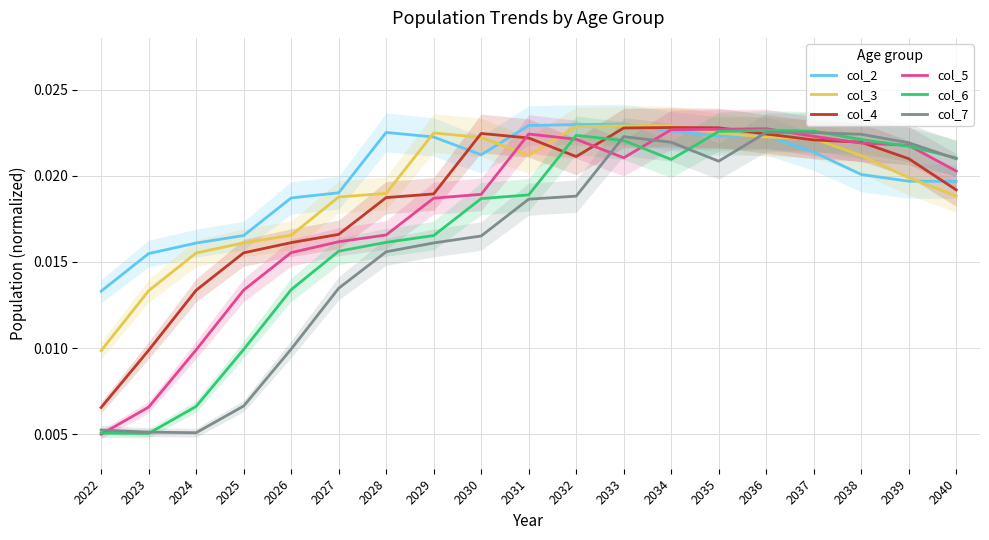

Reading left to right, what are all the values shown in this chart?

col_2: 2022=0.0	2023=0.0	2024=0.0	2025=0.0	2026=0.0	2027=0.0	2028=0.0	2029=0.0	2030=0.0	2031=0.0	2032=0.0	2033=0.0	2034=0.0	2035=0.0	2036=0.0	2037=0.0	2038=0.0	2039=0.0	2040=0.0
col_3: 2022=0.0	2023=0.0	2024=0.0	2025=0.0	2026=0.0	2027=0.0	2028=0.0	2029=0.0	2030=0.0	2031=0.0	2032=0.0	2033=0.0	2034=0.0	2035=0.0	2036=0.0	2037=0.0	2038=0.0	2039=0.0	2040=0.0
col_4: 2022=0.0	2023=0.0	2024=0.0	2025=0.0	2026=0.0	2027=0.0	2028=0.0	2029=0.0	2030=0.0	2031=0.0	2032=0.0	2033=0.0	2034=0.0	2035=0.0	2036=0.0	2037=0.0	2038=0.0	2039=0.0	2040=0.0
col_5: 2022=0.0	2023=0.0	2024=0.0	2025=0.0	2026=0.0	2027=0.0	2028=0.0	2029=0.0	2030=0.0	2031=0.0	2032=0.0	2033=0.0	2034=0.0	2035=0.0	2036=0.0	2037=0.0	2038=0.0	2039=0.0	2040=0.0
col_6: 2022=0.0	2023=0.0	2024=0.0	2025=0.0	2026=0.0	2027=0.0	2028=0.0	2029=0.0	2030=0.0	2031=0.0	2032=0.0	2033=0.0	2034=0.0	2035=0.0	2036=0.0	2037=0.0	2038=0.0	2039=0.0	2040=0.0
col_7: 2022=0.0	2023=0.0	2024=0.0	2025=0.0	2026=0.0	2027=0.0	2028=0.0	2029=0.0	2030=0.0	2031=0.0	2032=0.0	2033=0.0	2034=0.0	2035=0.0	2036=0.0	2037=0.0	2038=0.0	2039=0.0	2040=0.0